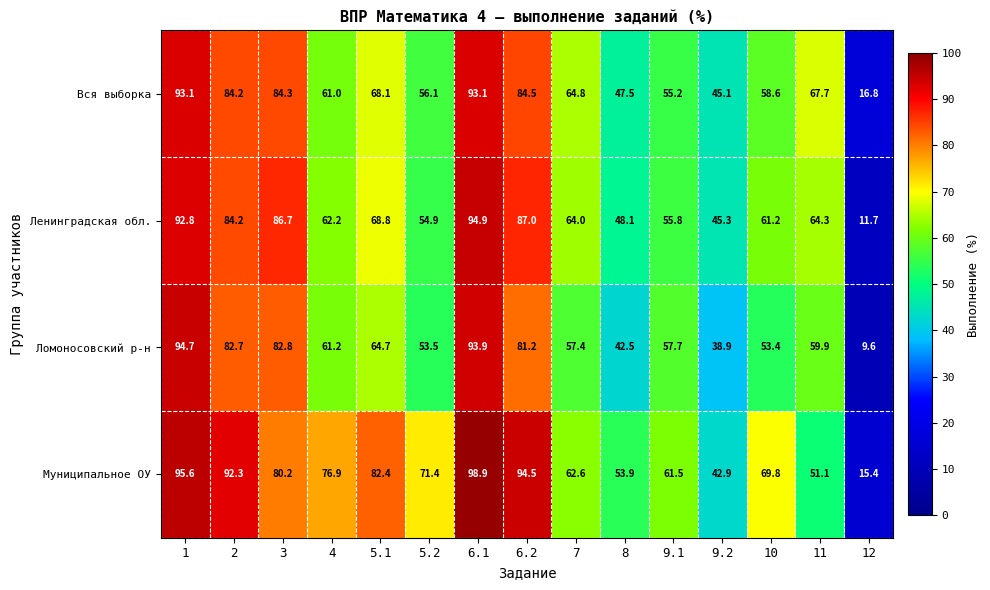

What is the difference between the Муниципальное ОУ values at 11 and 2?

41.2